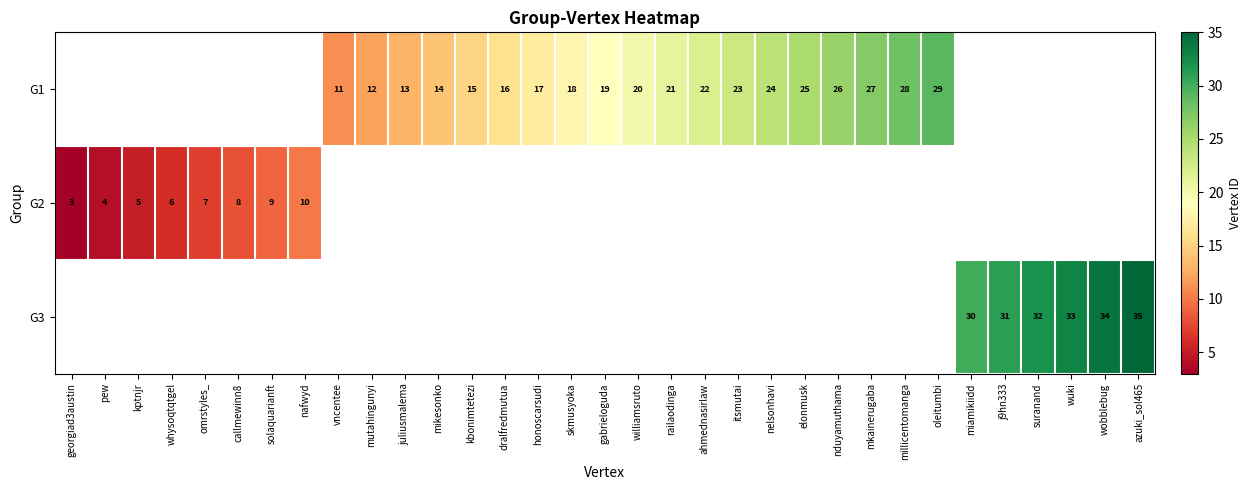

Is it true that G3 equals 18 at wuki?

False